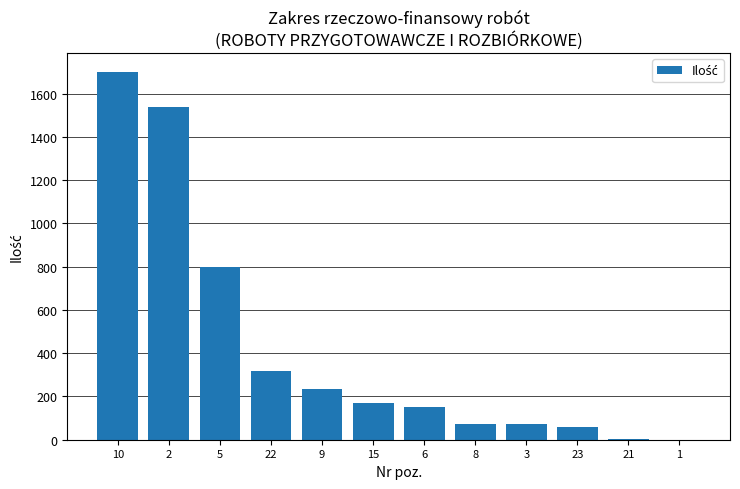

How many data points are above 171?

6